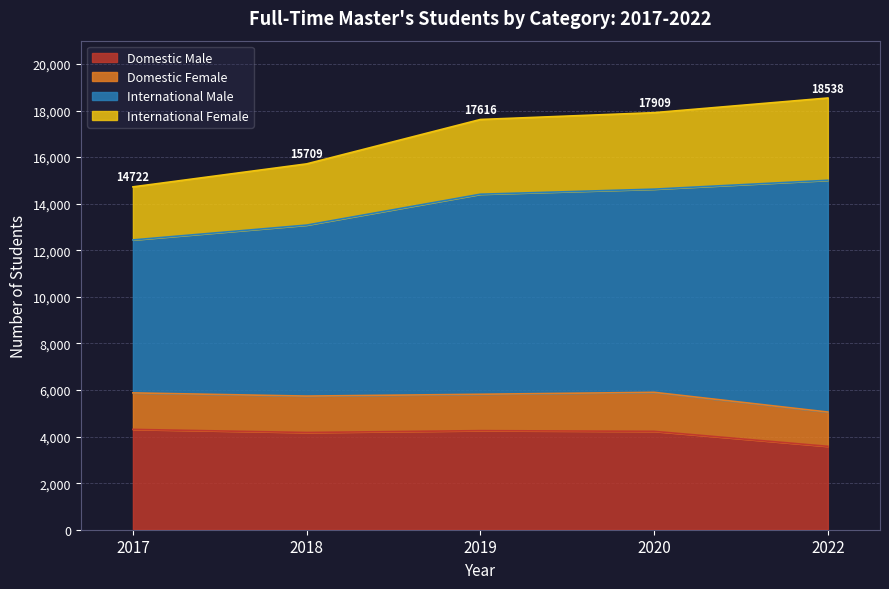

True or false: Domestic Male and International Female intersect in this chart.

False